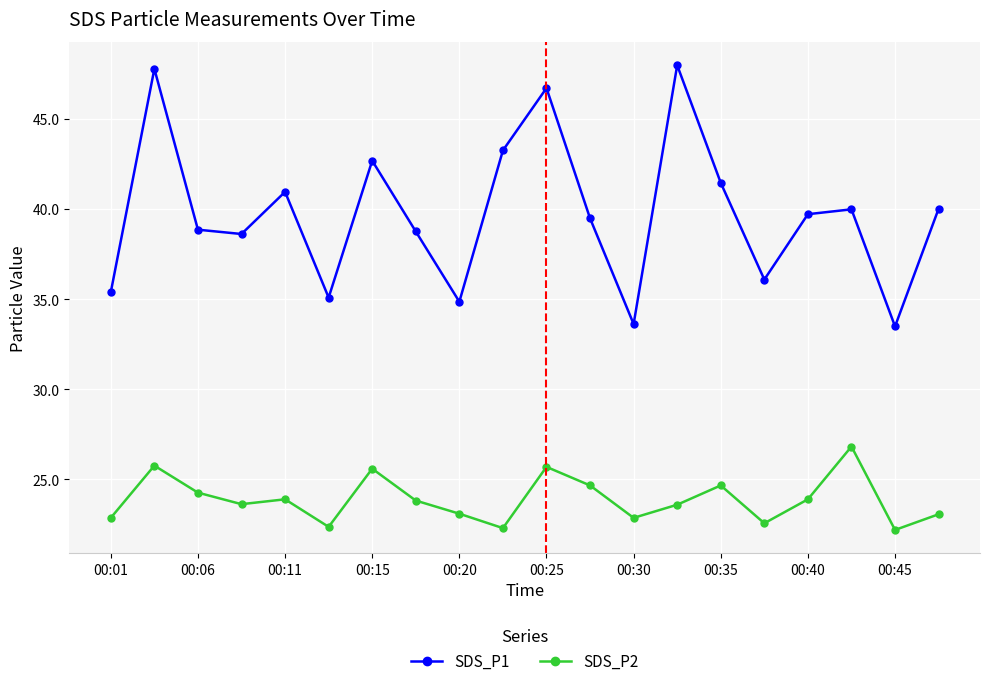

What is the value of the SDS_P1 point at the 11th from the left?

46.7